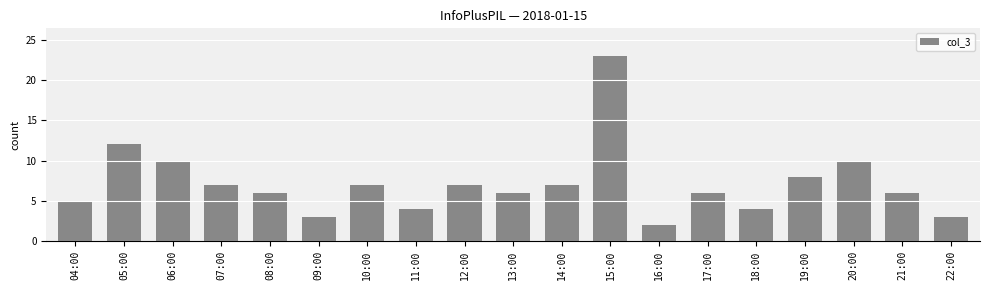

Where is the data nearest to the value 12?

05:00